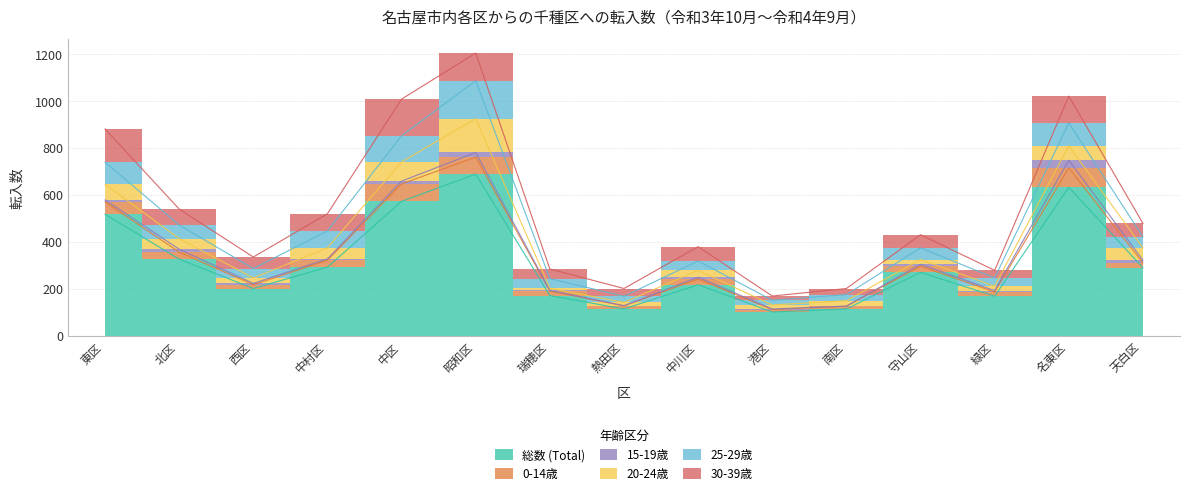

Reading right to left, list all the values displayed in this chart.

総数 (Total): 289	632	168	270	114	101	217	114	171	688	572	292	201	326	517
0-14歳: 21	83	18	26	12	10	24	13	19	72	74	29	16	30	52
15-19歳: 11	32	6	8	0	3	8	1	3	20	12	6	6	12	9
20-24歳: 53	61	19	20	23	17	29	14	9	144	82	47	23	45	67
25-29歳: 47	98	35	50	26	20	40	26	41	161	111	72	40	58	94
30-39歳: 57	114	32	56	26	18	61	33	41	118	156	73	49	68	141